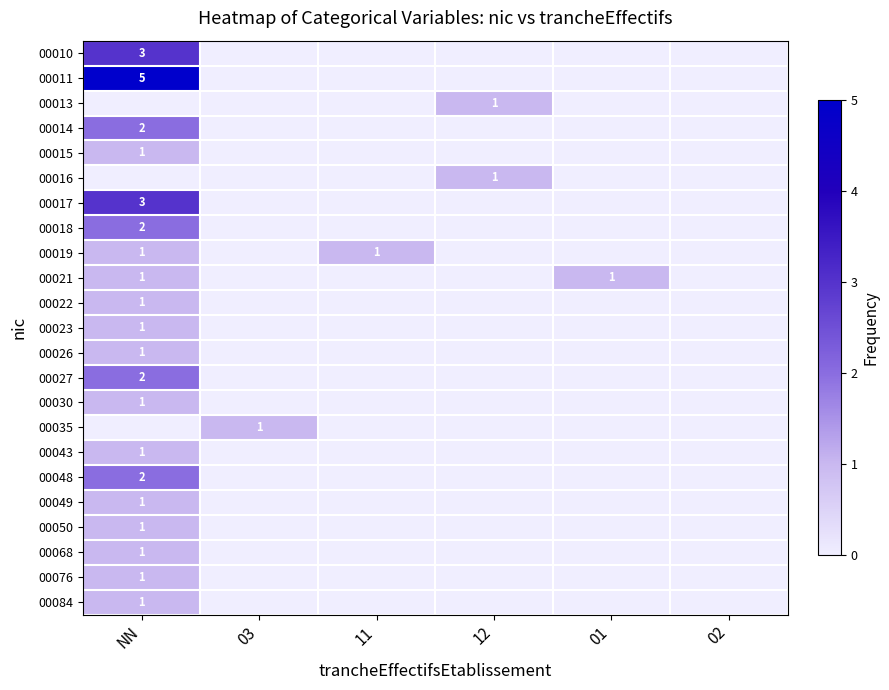

Is it true that 00084 equals 1 at NN?

True